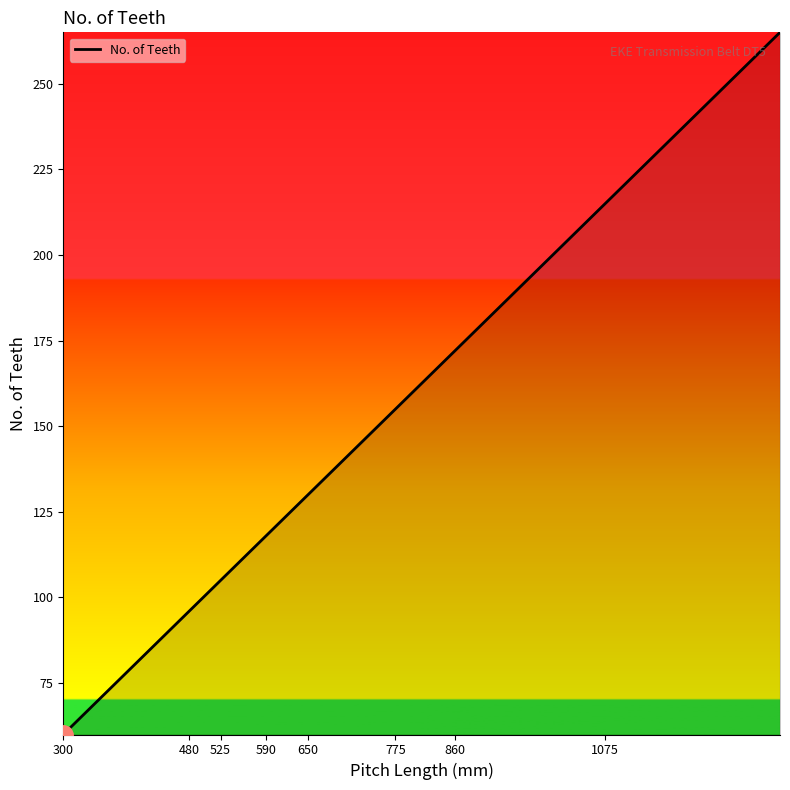

What is the minimum value shown in the chart?

60